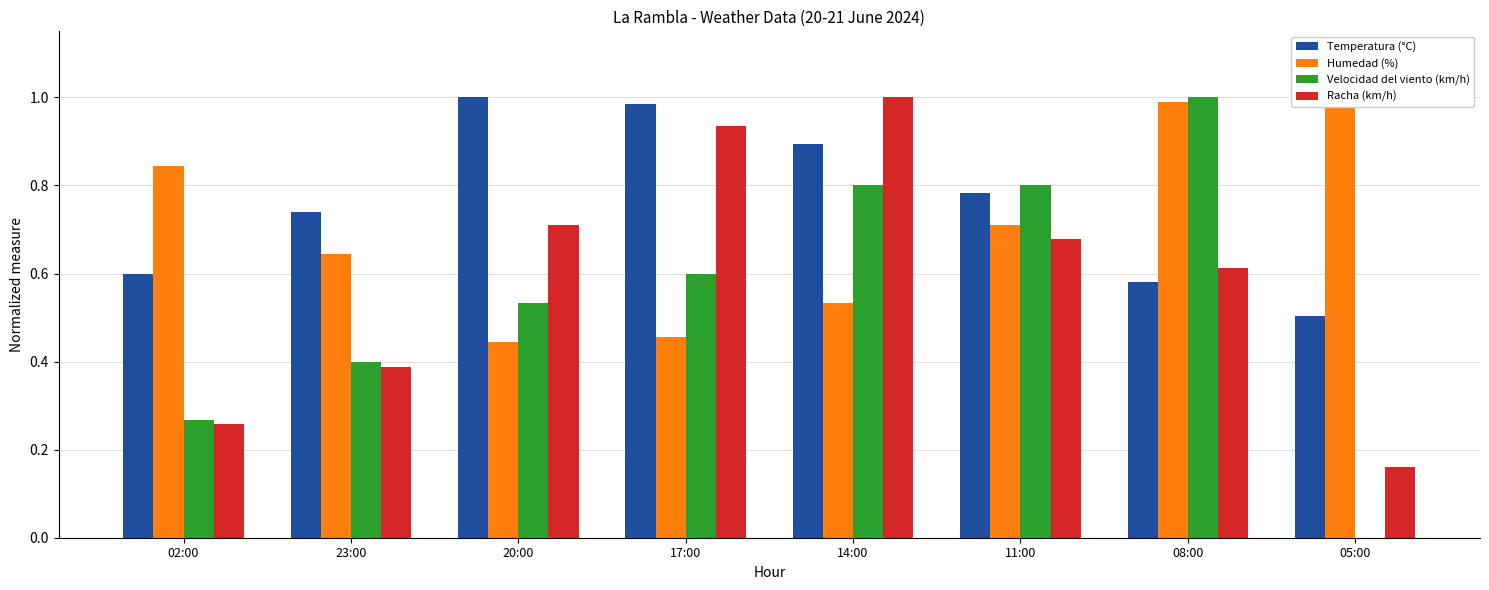

Reading left to right, transcribe all the data shown in this chart.

Temperatura (°C): 02:00=0.6	23:00=0.7	20:00=1.0	17:00=1.0	14:00=0.9	11:00=0.8	08:00=0.6	05:00=0.5
Humedad (%): 02:00=0.8	23:00=0.6	20:00=0.4	17:00=0.5	14:00=0.5	11:00=0.7	08:00=1.0	05:00=1.0
Velocidad del viento (km/h): 02:00=0.3	23:00=0.4	20:00=0.5	17:00=0.6	14:00=0.8	11:00=0.8	08:00=1.0	05:00=0.0
Racha (km/h): 02:00=0.3	23:00=0.4	20:00=0.7	17:00=0.9	14:00=1.0	11:00=0.7	08:00=0.6	05:00=0.2